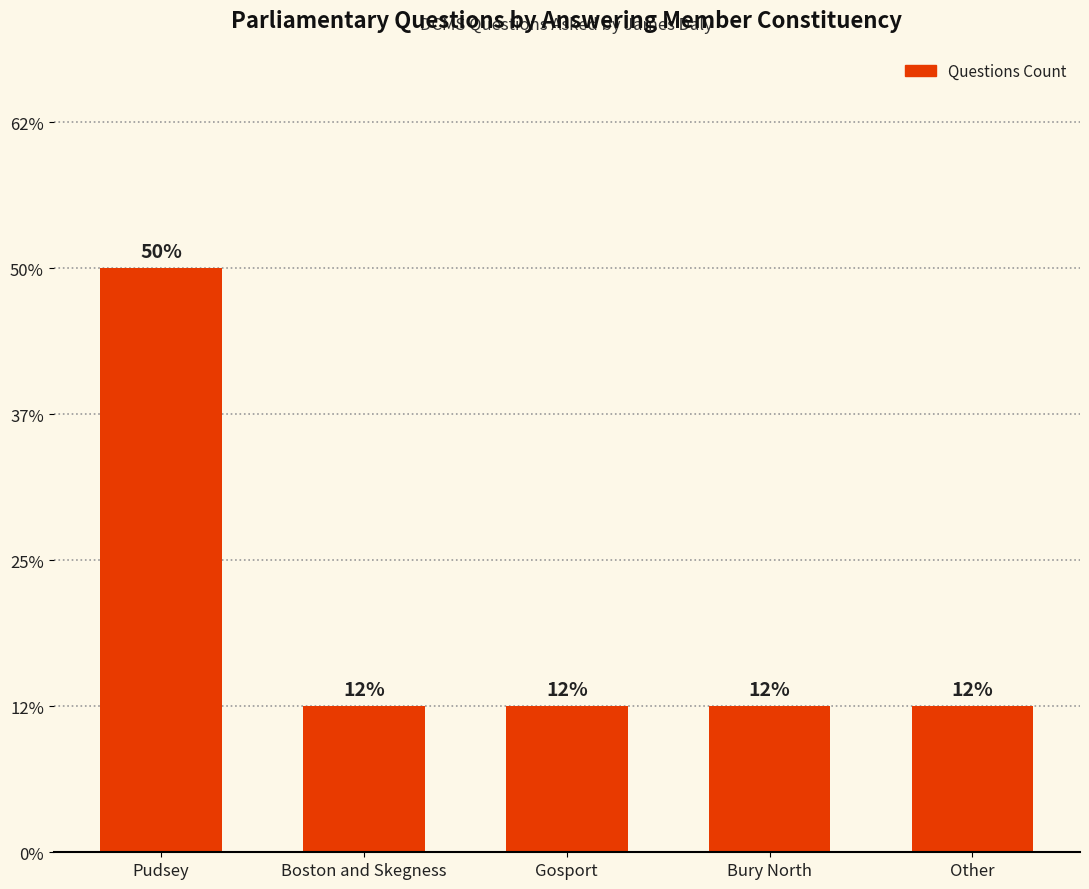

Is it true that the value at Boston and Skegness is 0?

False